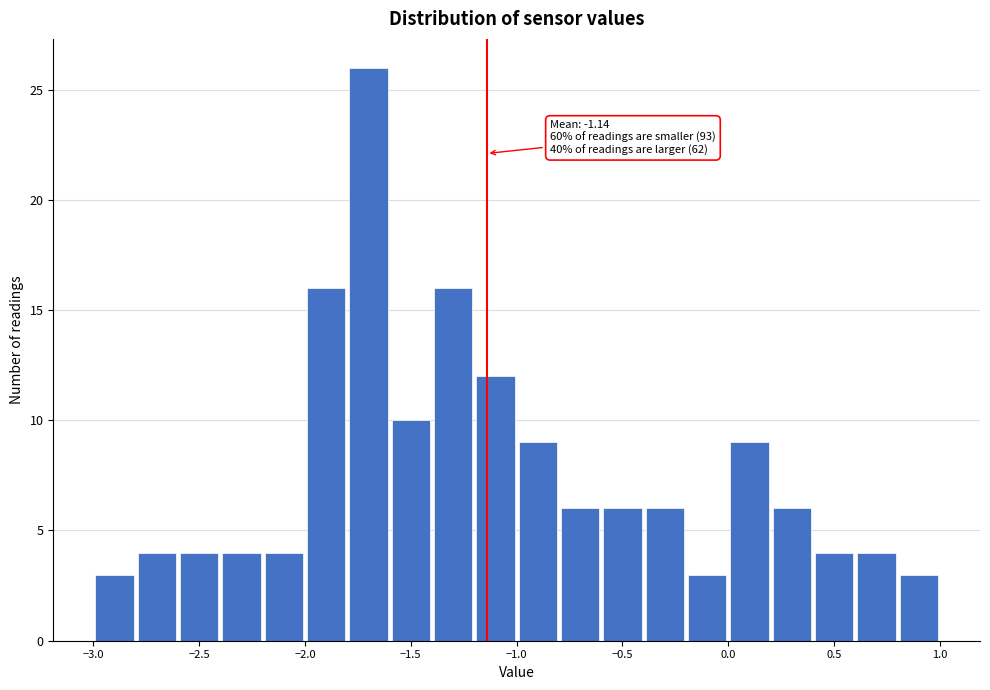

Which range on the x-axis has the tallest bar?

-1.8 to -1.6